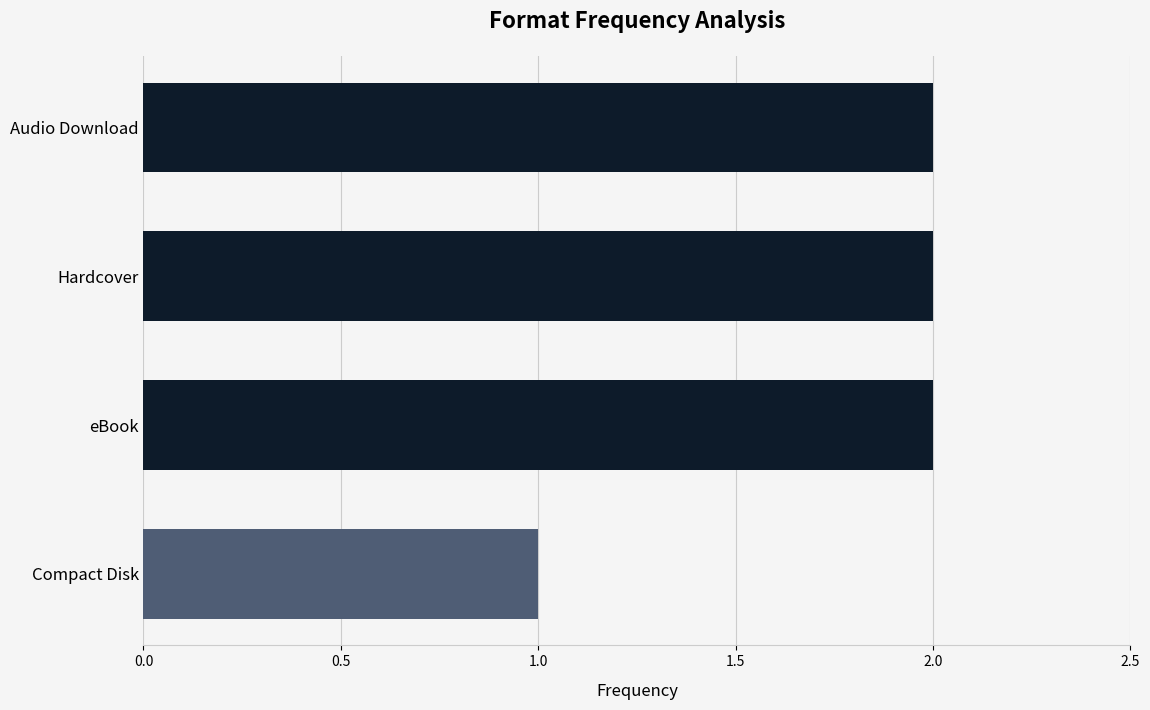

Is it true that the value at eBook is 2?

True